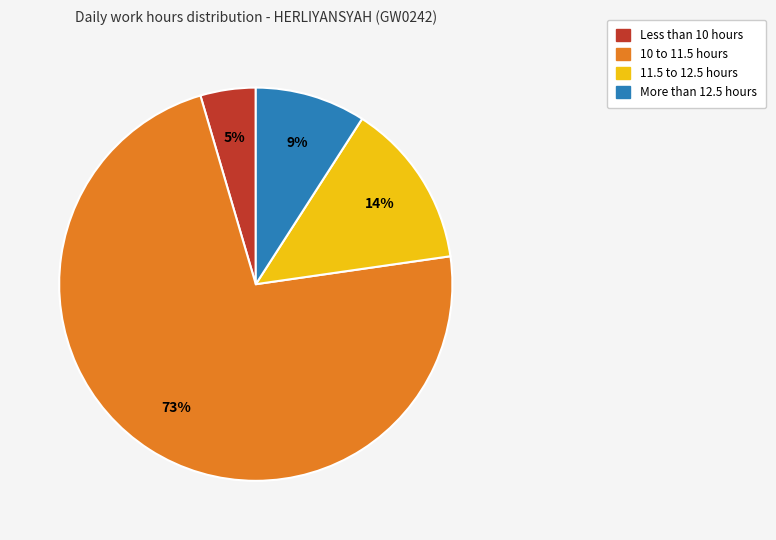

To the nearest percent, what is the average slice percentage?

25%